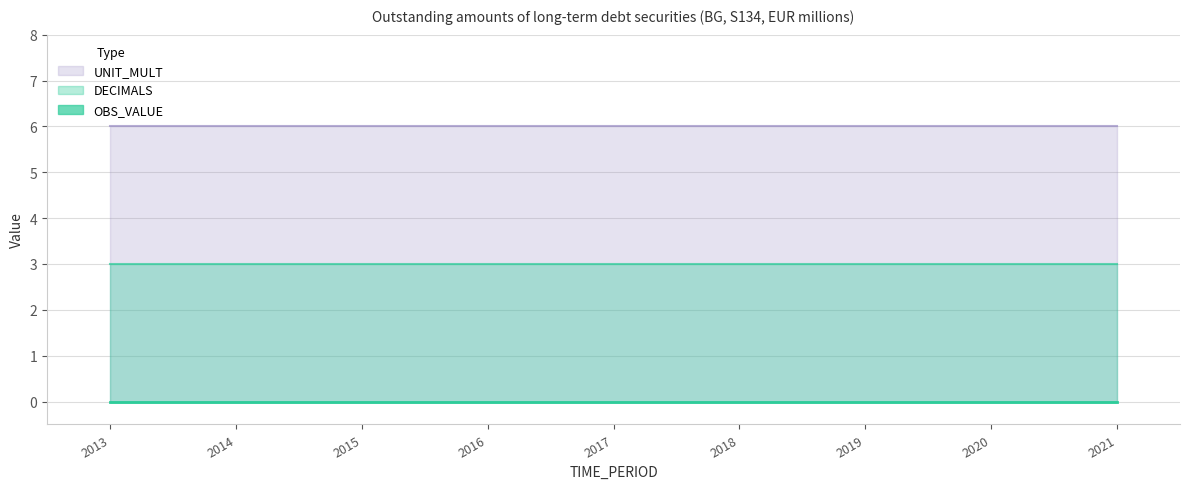

What are all the series names shown in the legend?

OBS_VALUE, DECIMALS, UNIT_MULT